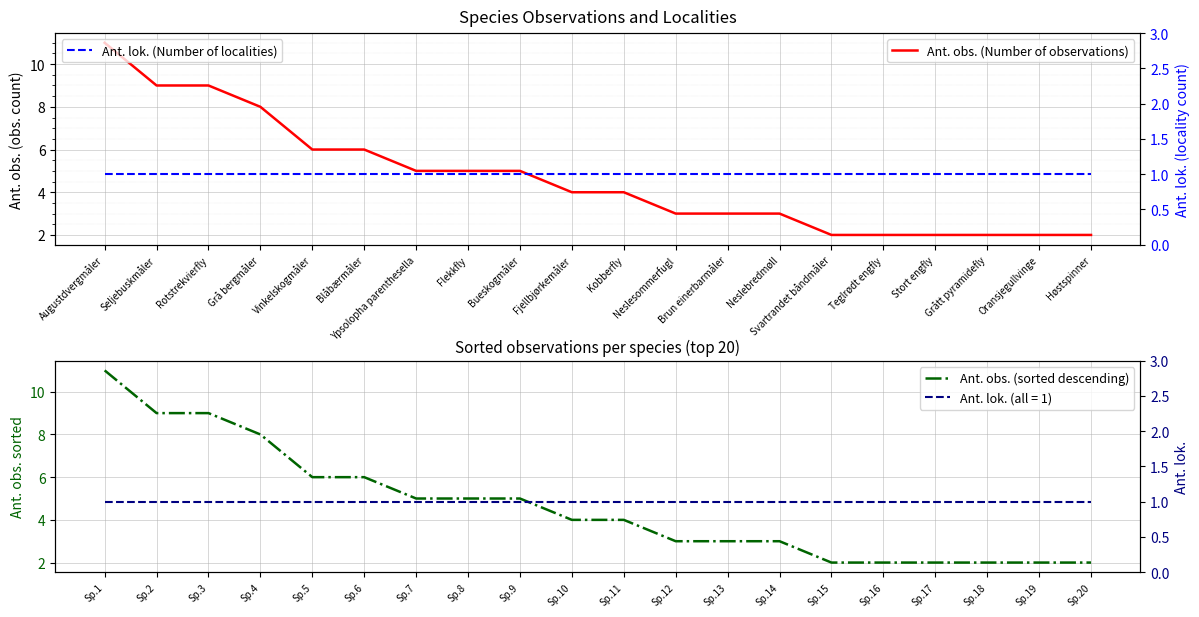

What is the greatest value displayed?

11